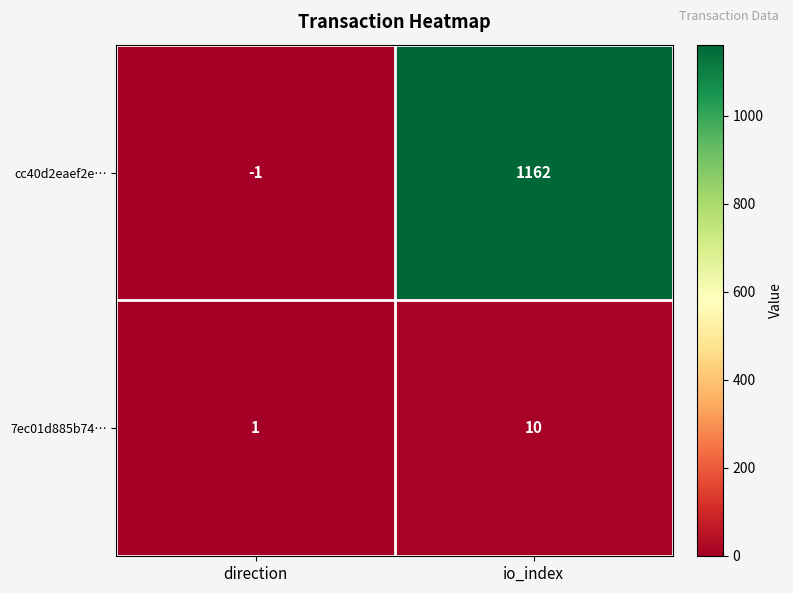

The value of cc40d2eaef2e… at direction is -1. True or false?

True